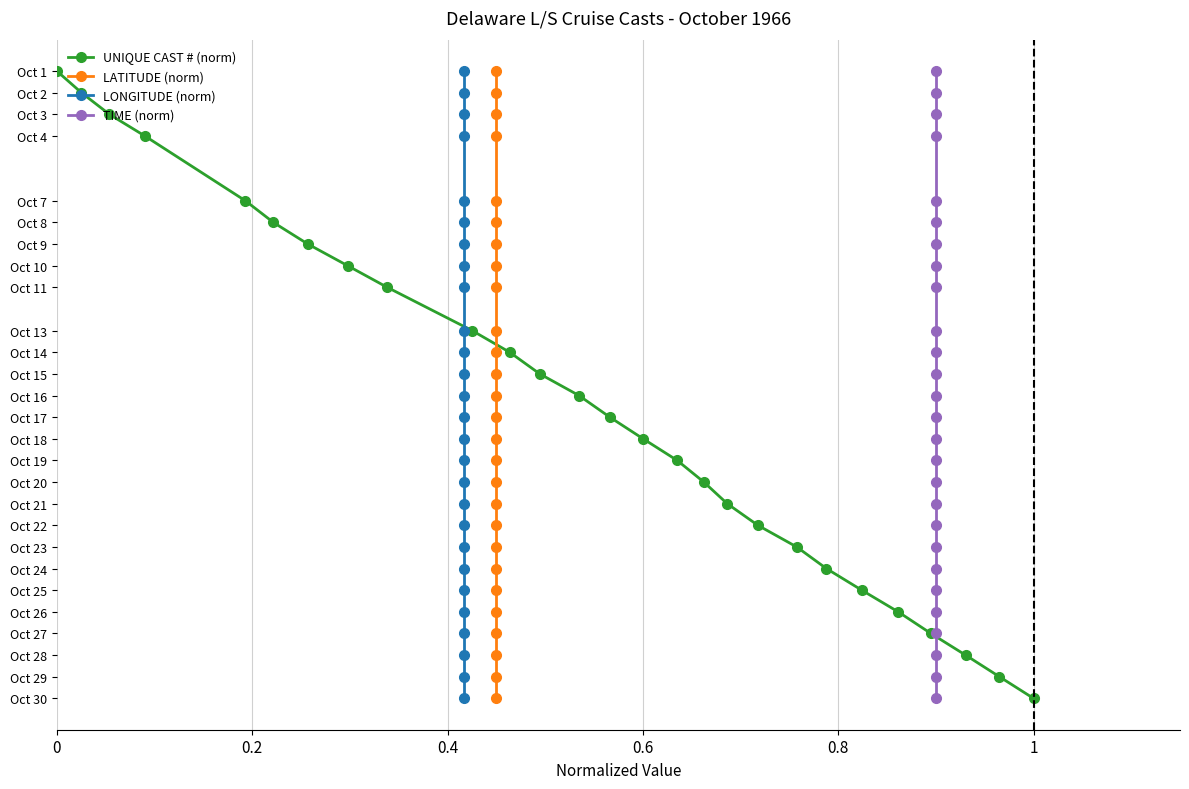

Count the number of categories in the chart.

27